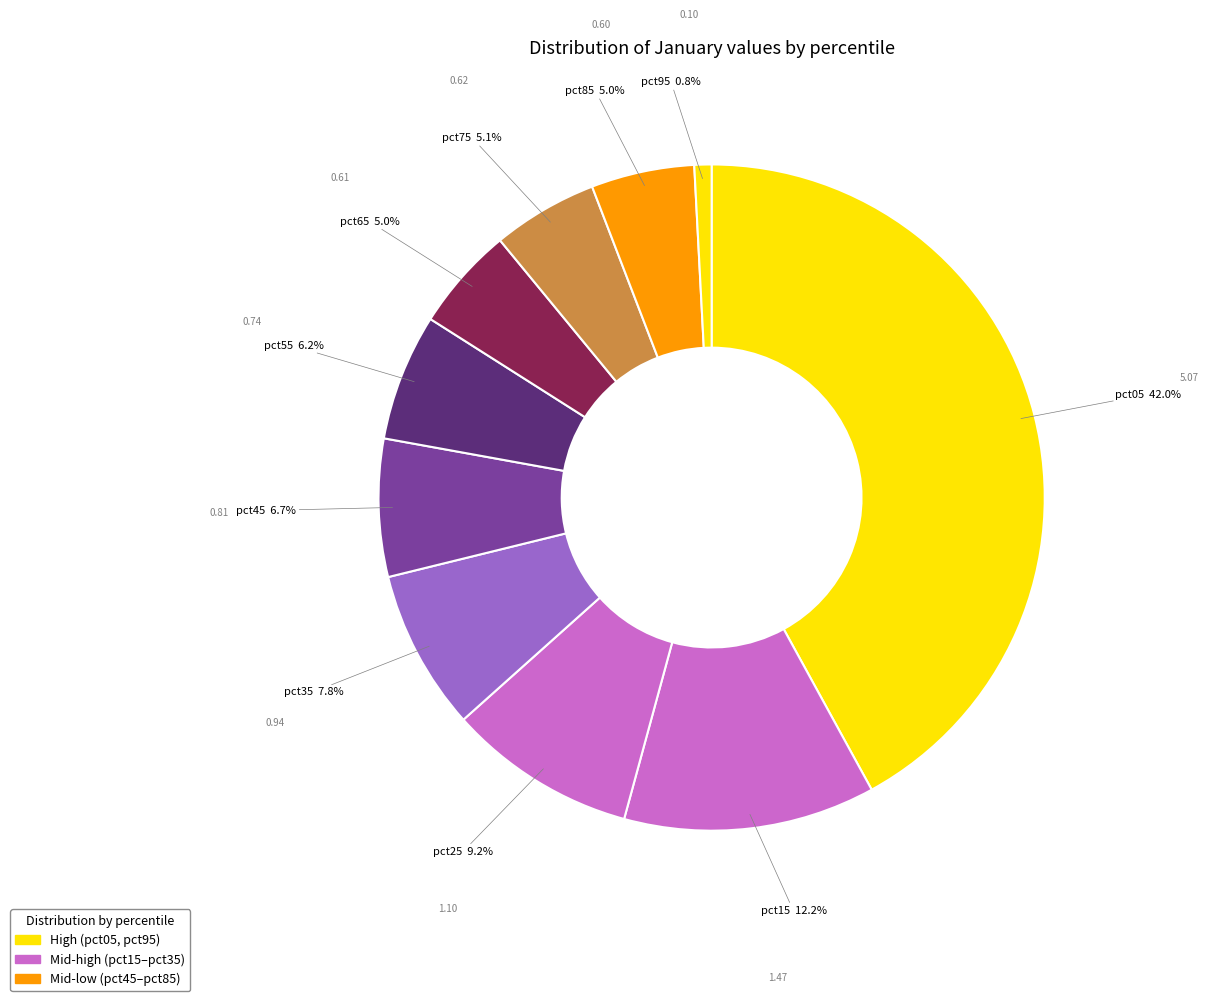

Combined, do pct85 and pct55 account for over 50%?

No